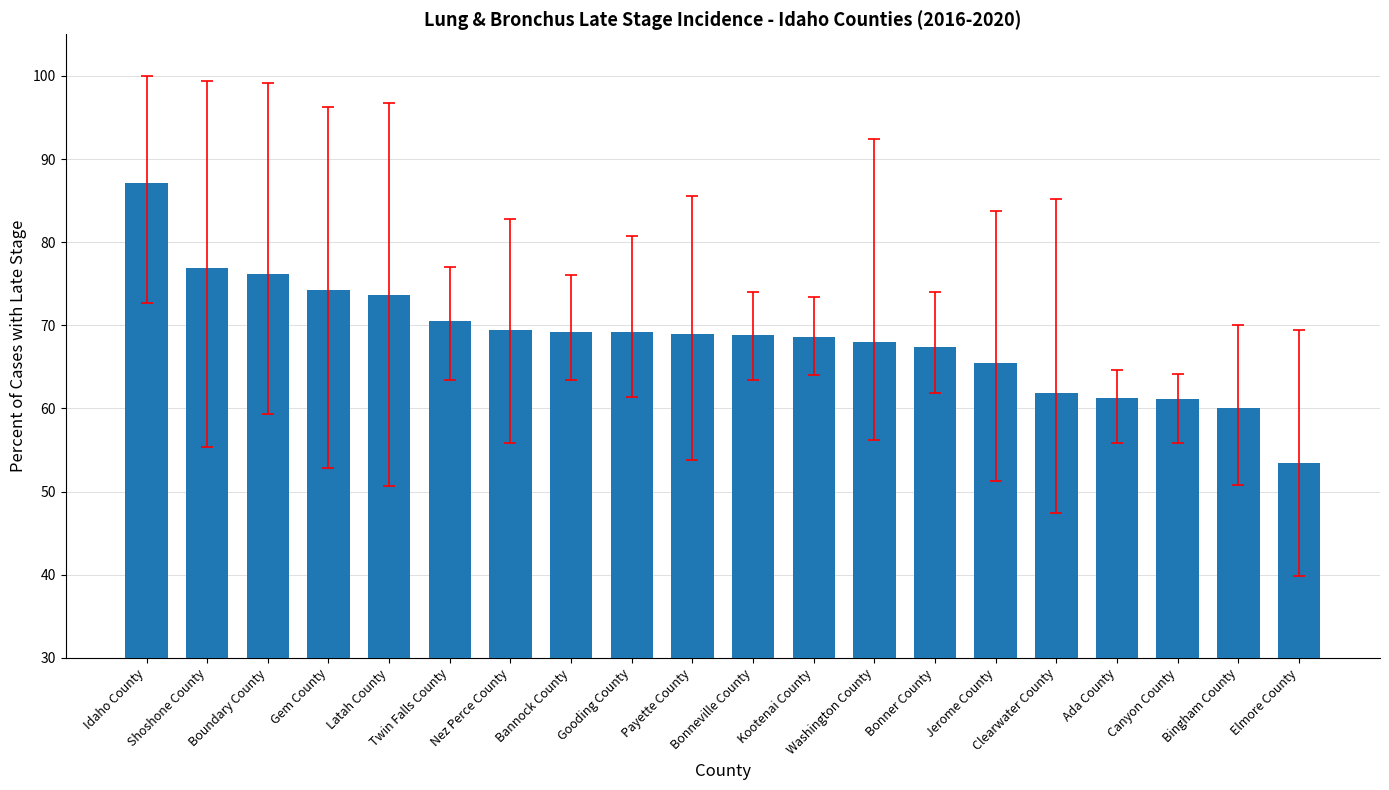

What is the difference between the maximum and minimum values?

33.7